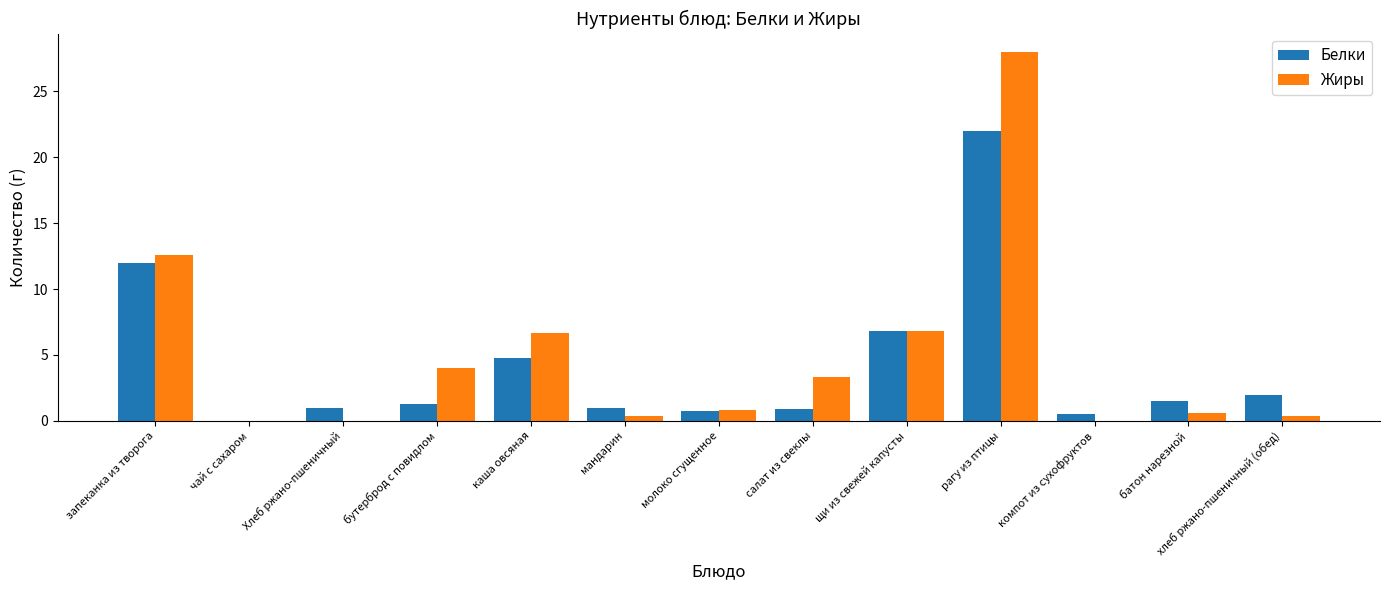

Count the number of categories in the chart.

13